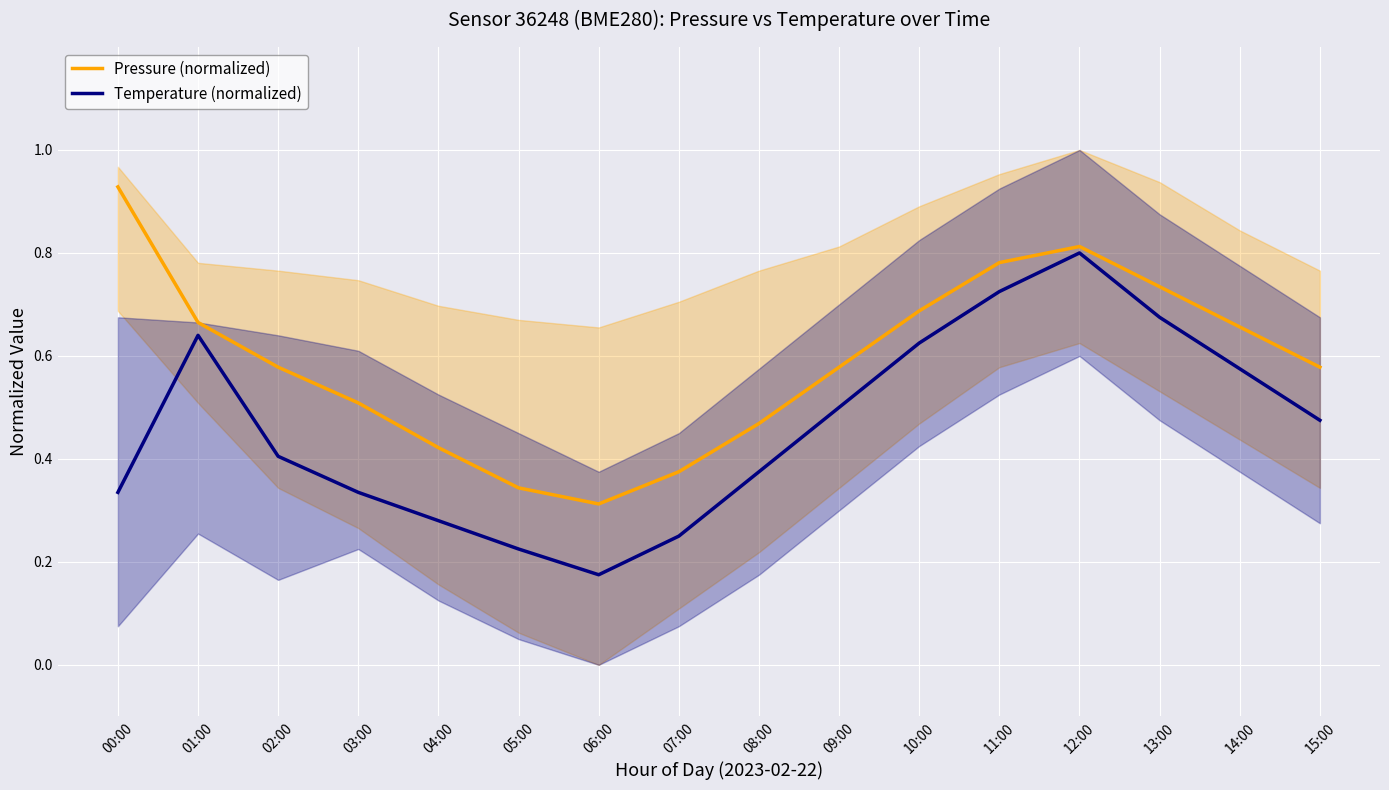

What value does the Temperature (normalized) series have at 15:00?

0.5